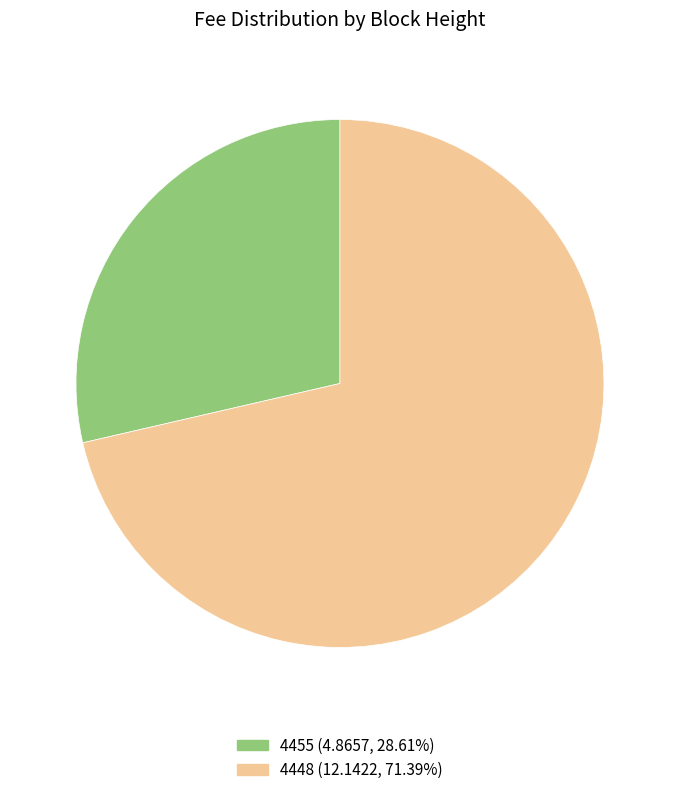

Which slice is the largest?

4448